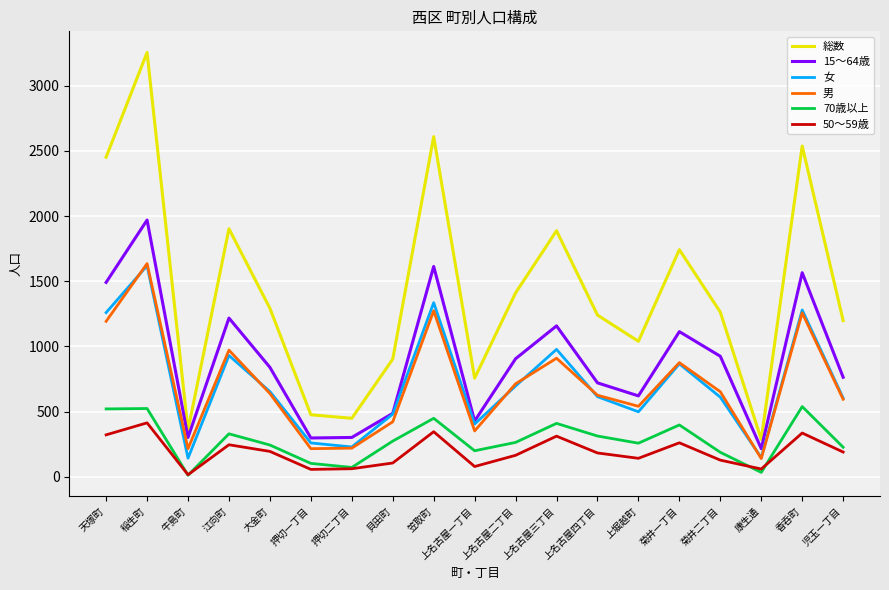

True or false: 総数 and 男 cross at least once.

False